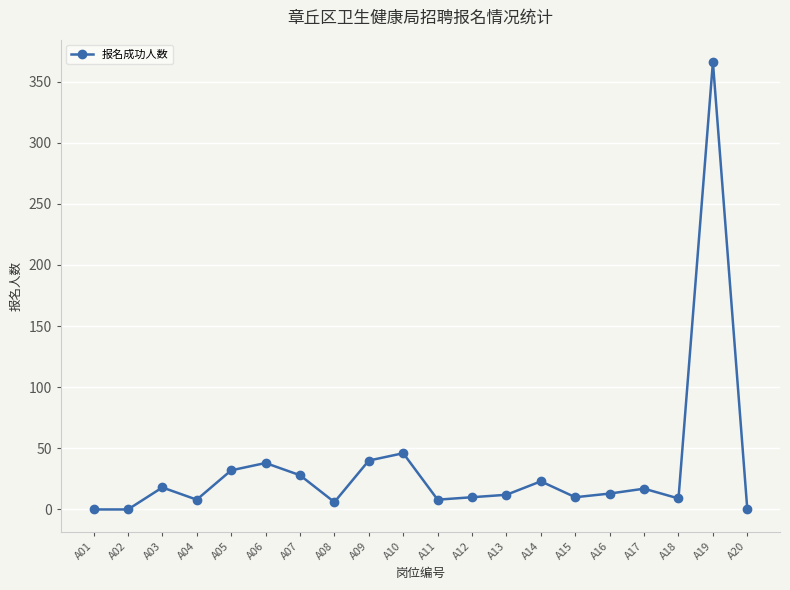

How many values are below 13?

10